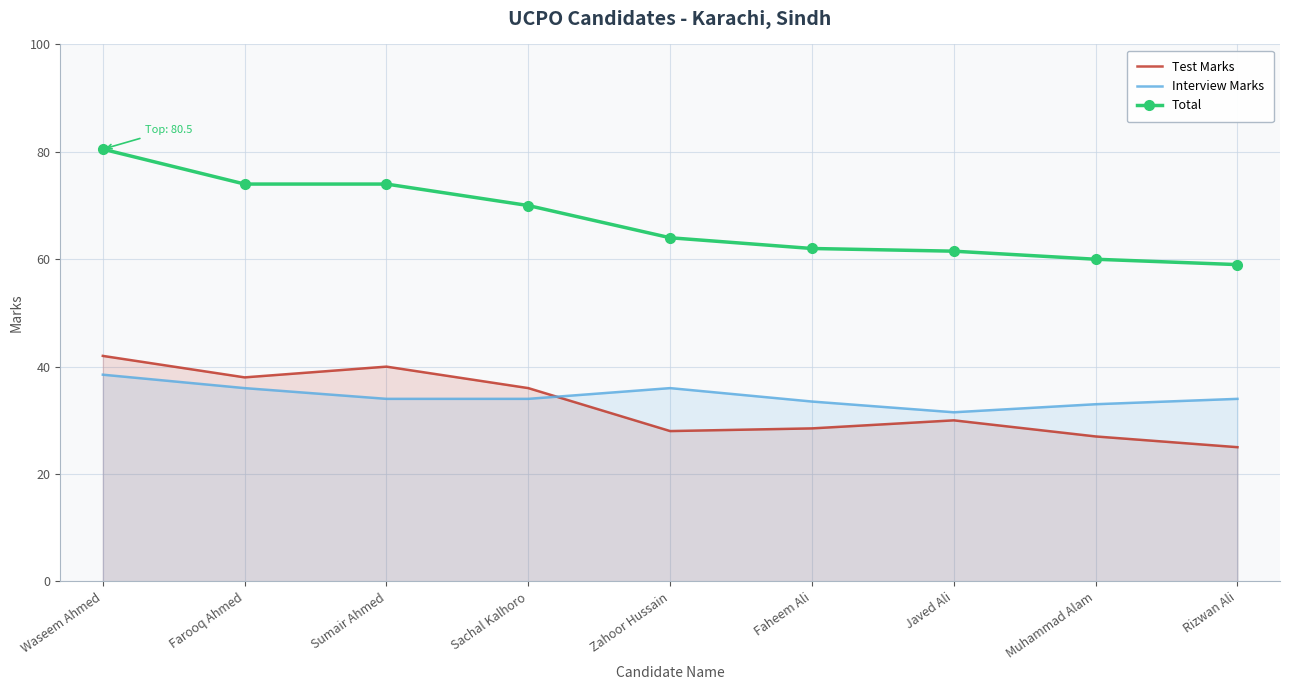

Read the Interview Marks value at Rizwan Ali.

34.0